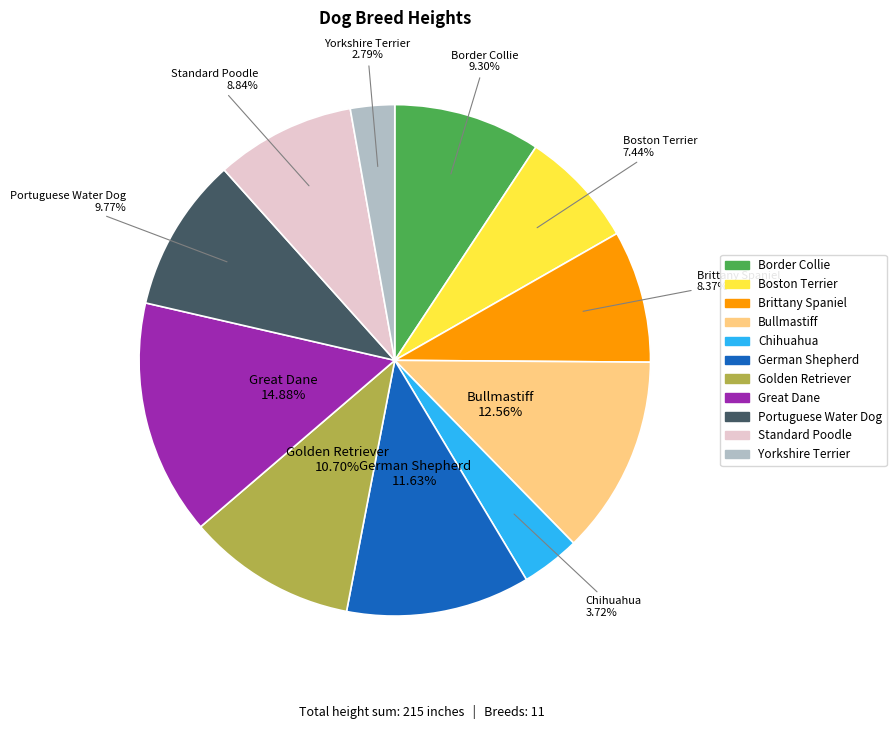

What percentage do Brittany Spaniel and German Shepherd together represent?

20.0%